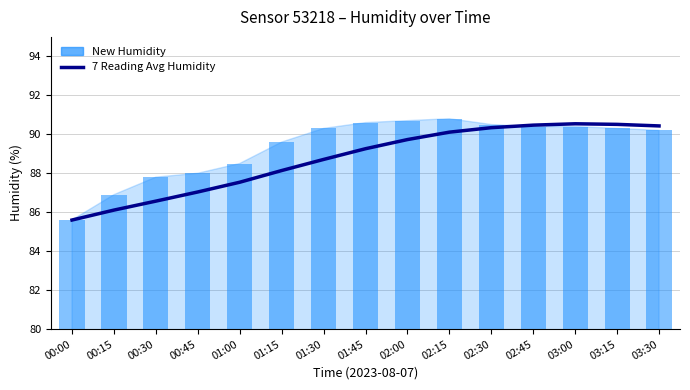

What is the smallest value displayed?

85.6